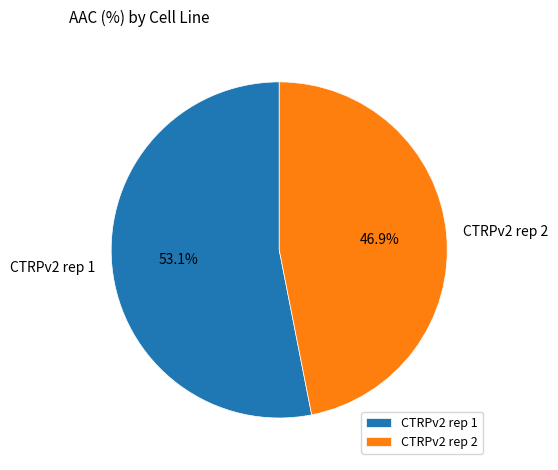

Which slice is the smallest?

CTRPv2 rep 2